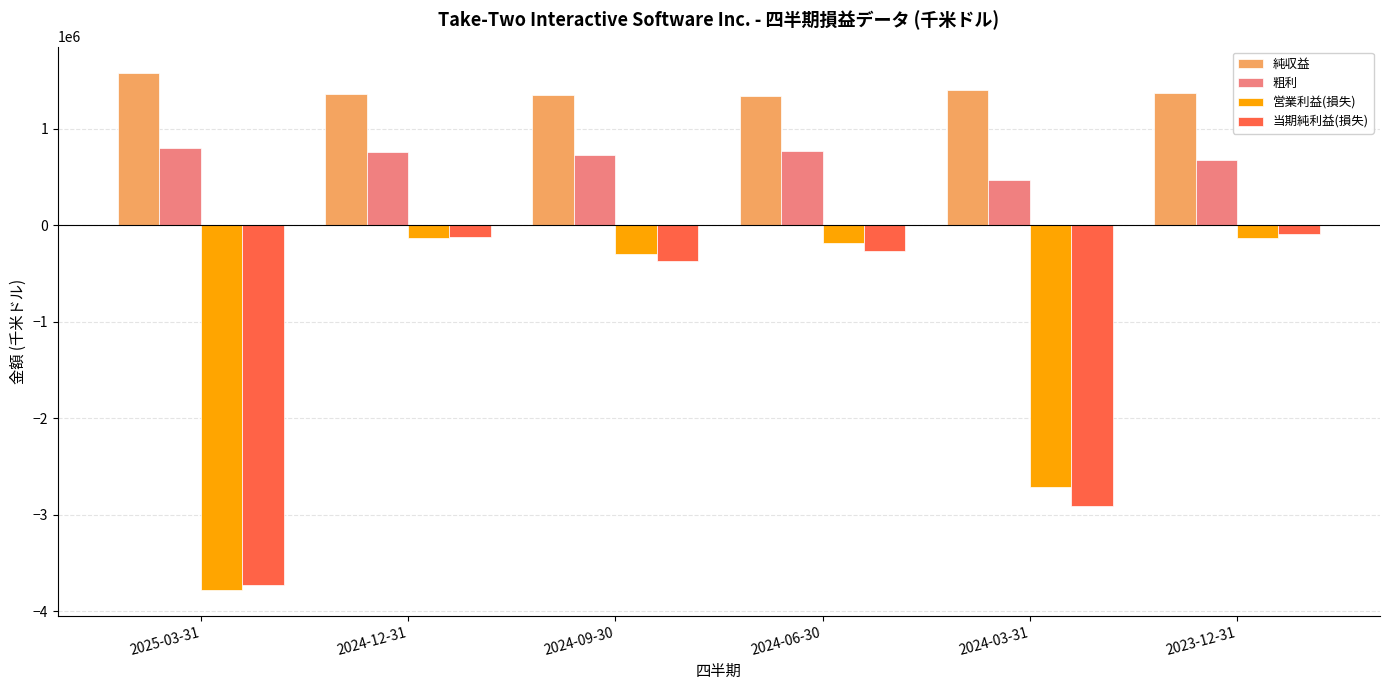

Between 2025-03-31 and 2024-09-30, which series saw the biggest shift?

営業利益(損失)